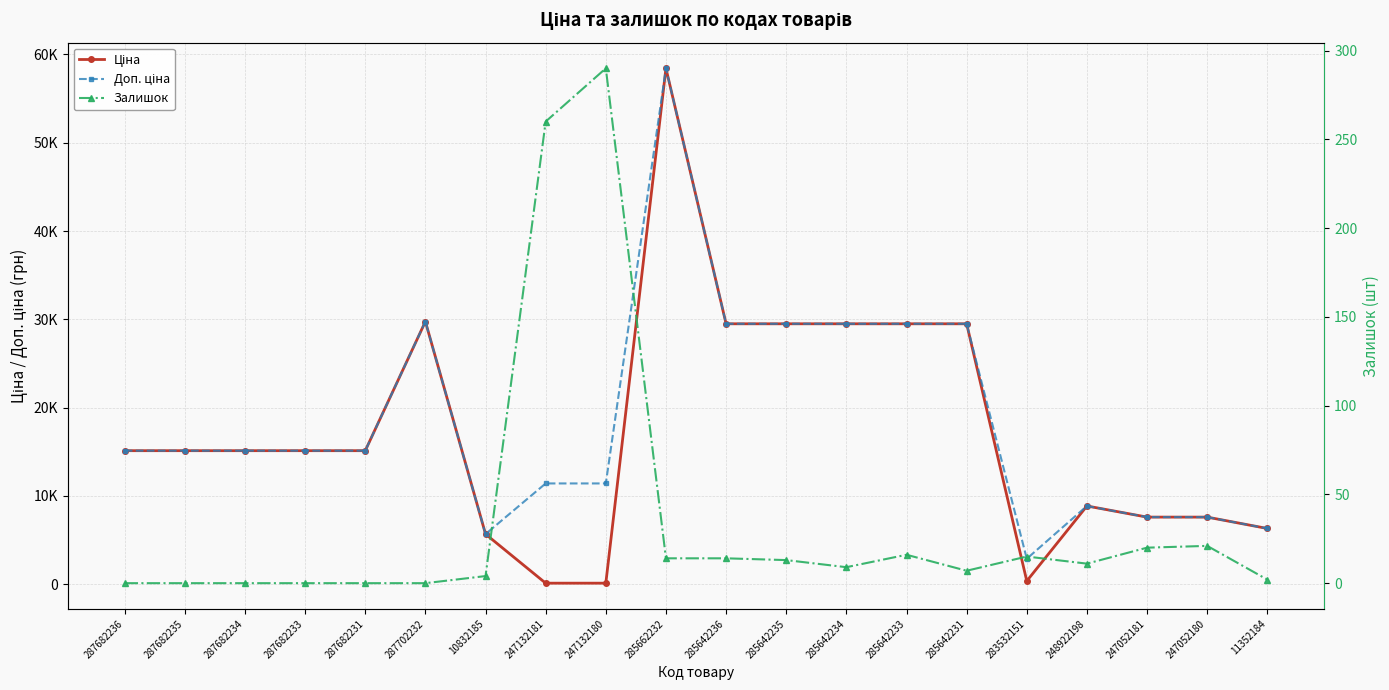

Between 248922198 and 287682231, which is larger?

287682231